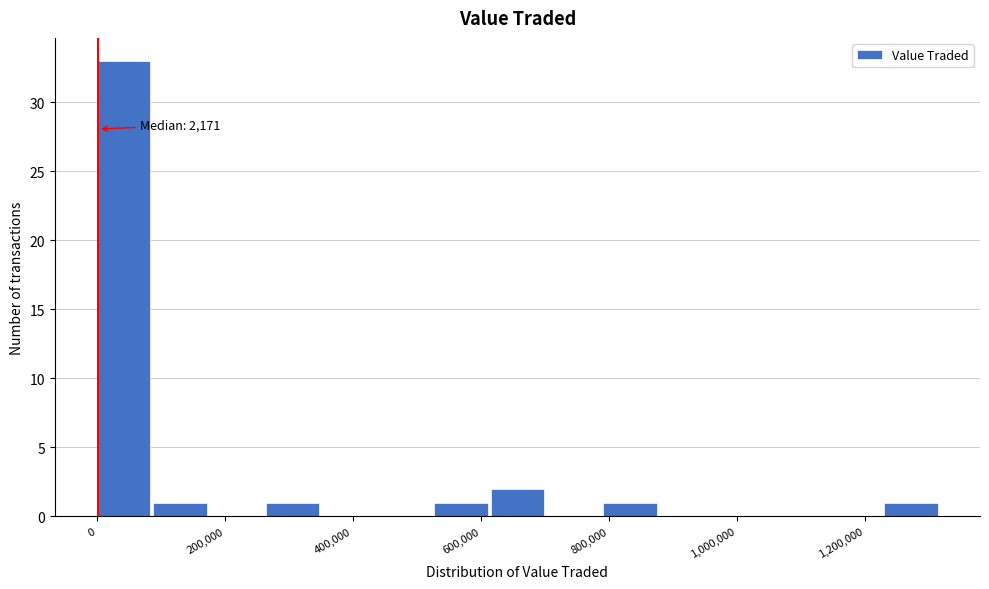

Over which range of the x-axis is the bar tallest?

0 to 80000